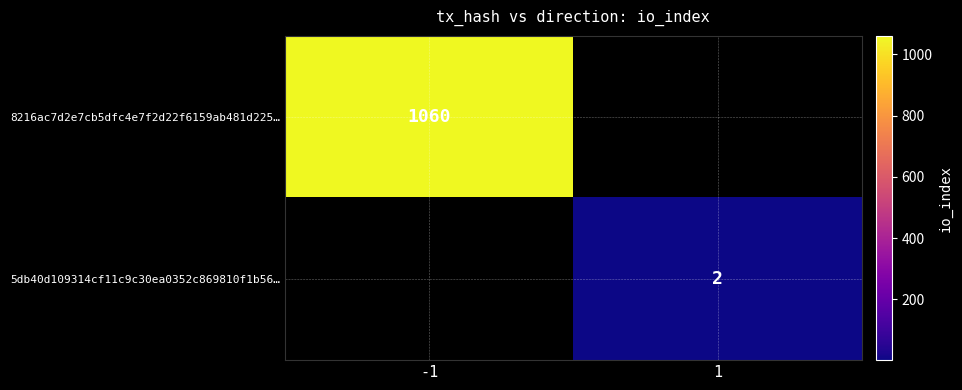

Is it true that 5db40d109314cf11c9c30ea0352c869810f1b56… equals 2 at 1?

True